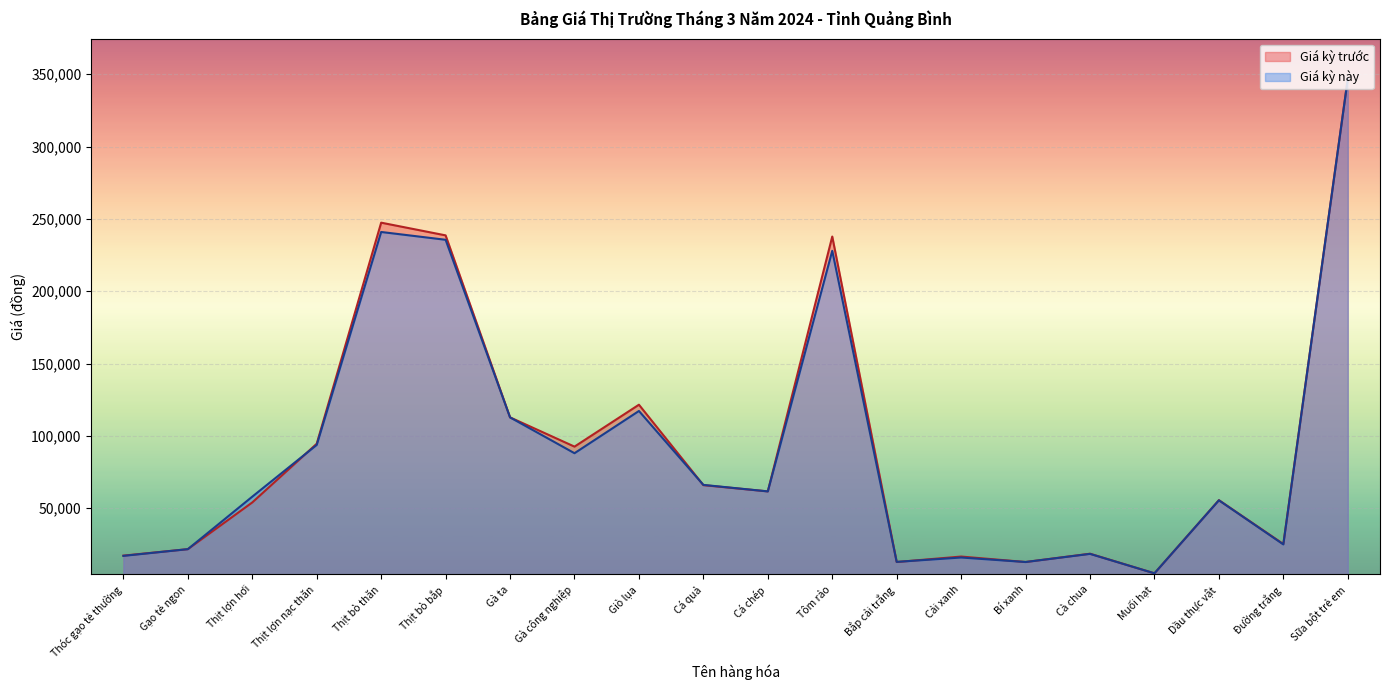

Reading left to right, what are all the values shown in this chart?

Giá kỳ trước: 17232	21704	54000	94574	247363	238582	112789	92572	121541	65949	61630	237772	12819	16597	12819	18551	5000	55578	25246	346832
Giá kỳ này: 17074	21704	58000	93747	240930	235534	112789	88021	117213	66117	61630	227912	12908	15940	12819	18442	5000	55467	24990	346832